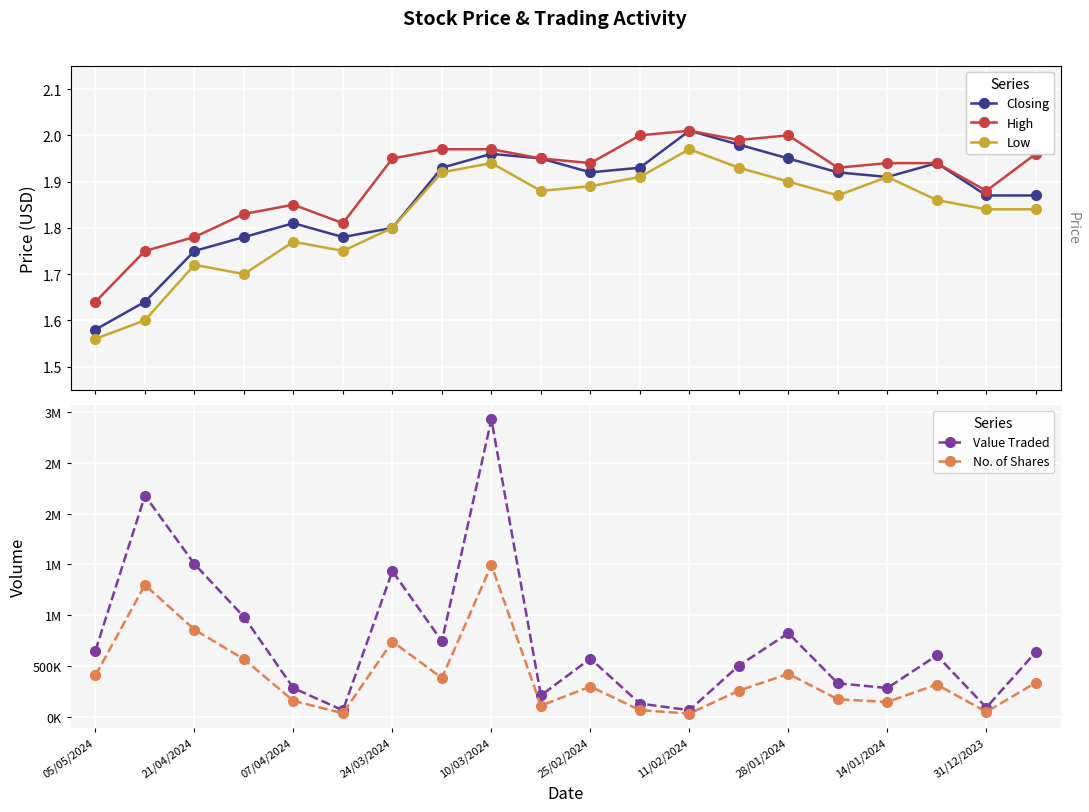

What is the sum of all No. of Shares values?

8182137.0